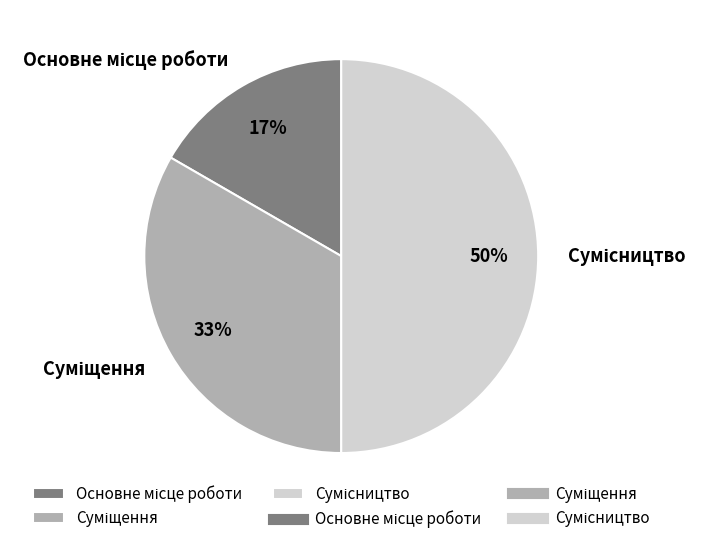

How many segments does this pie chart have?

3